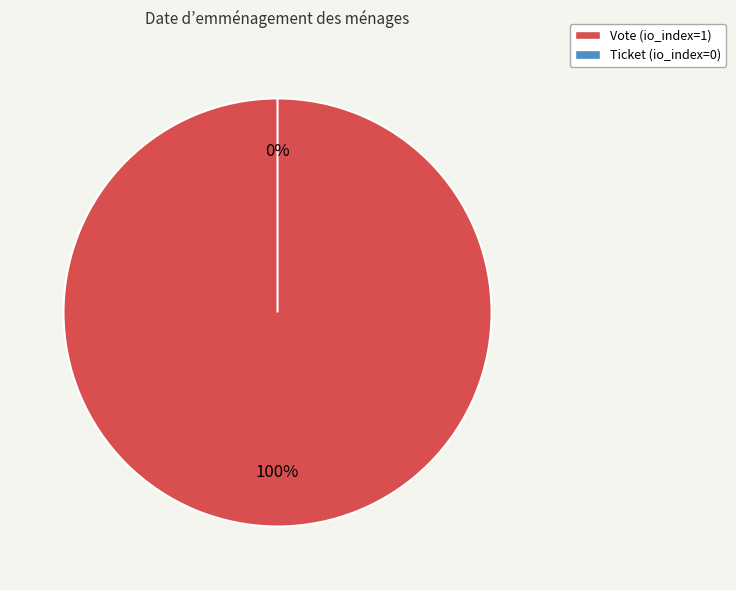

Rank the categories by value from lowest to highest.

Ticket, Vote